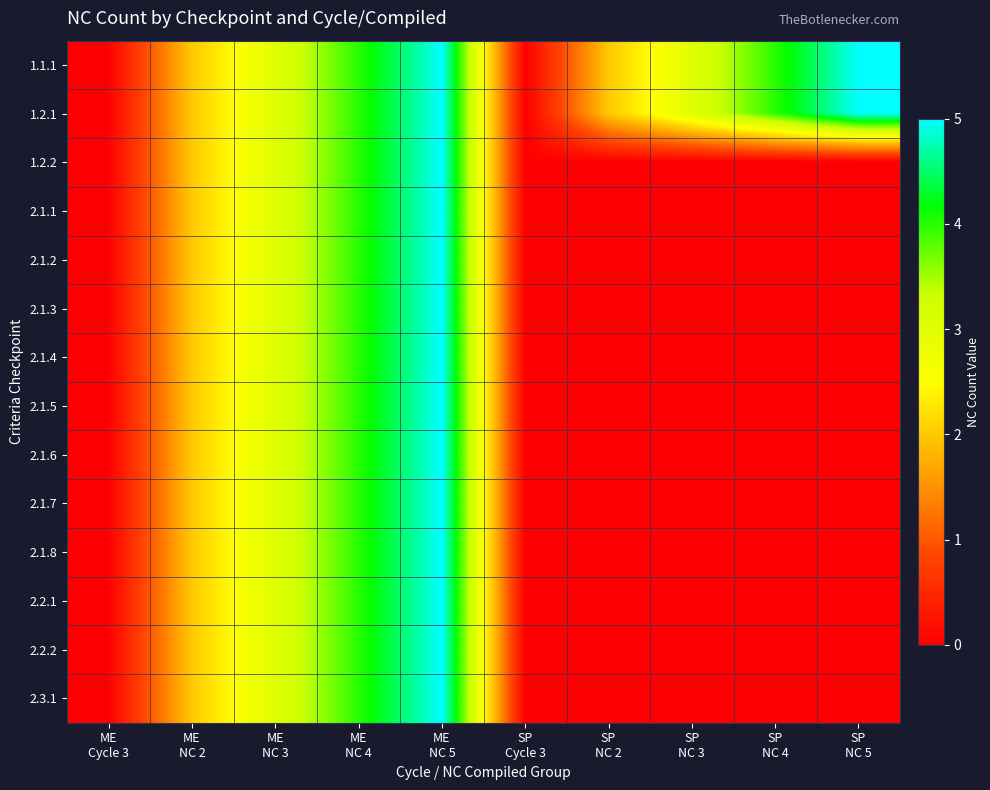

Rank the series by their maximum value, from lowest to highest.

1.1.1, 1.2.1, 1.2.2, 2.1.1, 2.1.2, 2.1.3, 2.1.4, 2.1.5, 2.1.6, 2.1.7, 2.1.8, 2.2.1, 2.2.2, 2.3.1